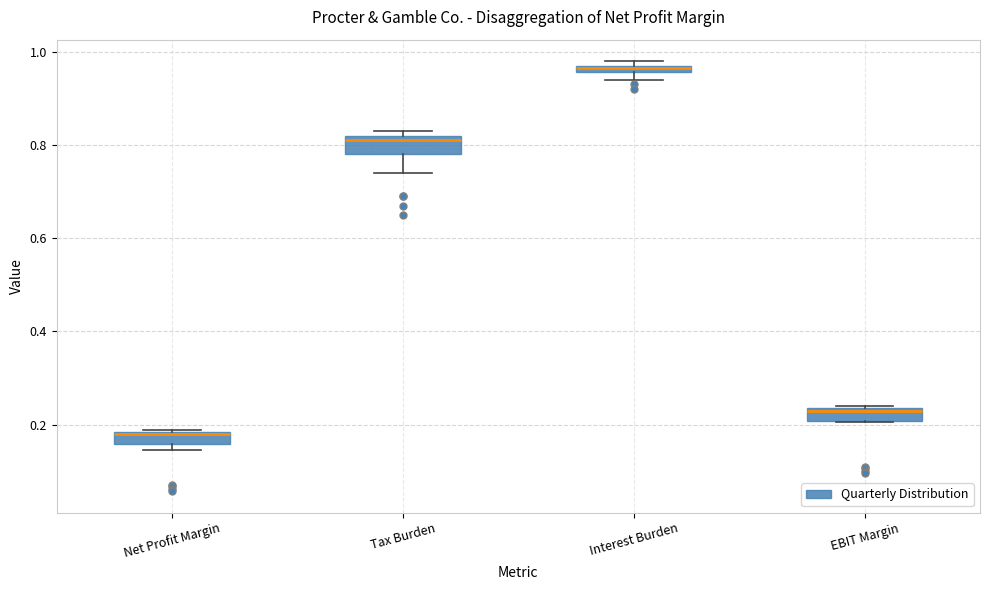

Where is the lower edge of the box for Net Profit Margin on the y-axis? The values are not printed on the chart, so give them approximately, as read against the axis.

0.16